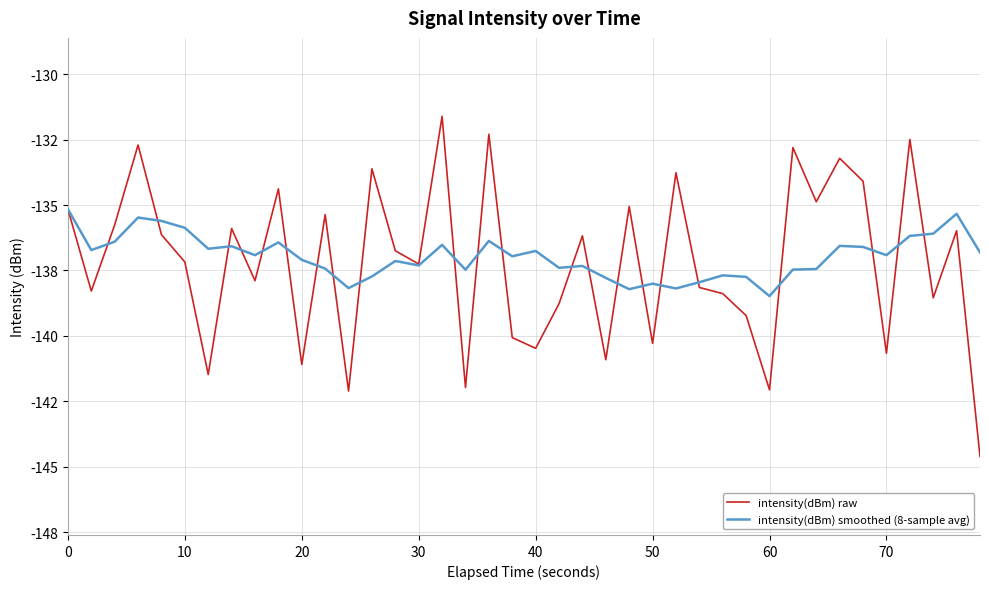

Which series has the largest total across all categories?

intensity(dBm) smoothed (8-sample avg)